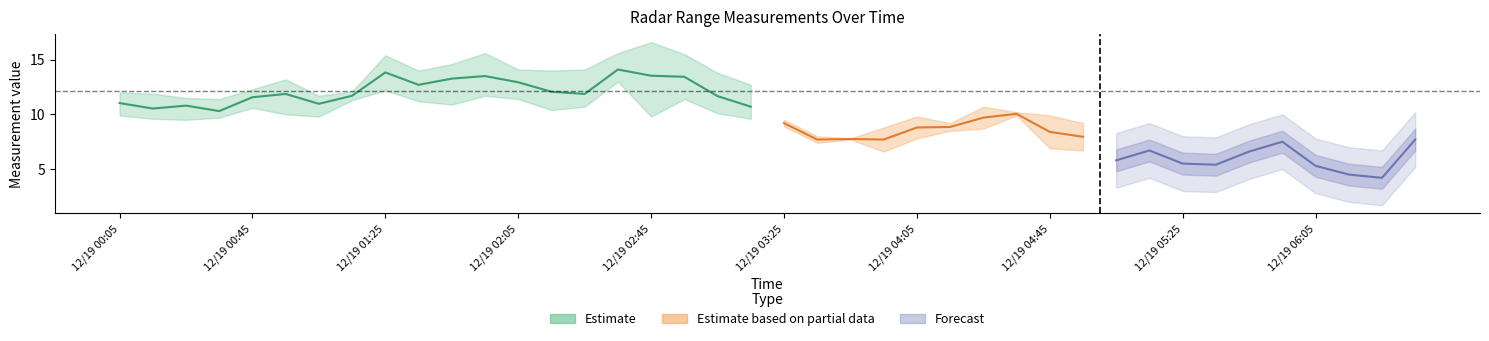

The value of 9.975 at 1989/12/19 03:45 is 7.8. True or false?

True